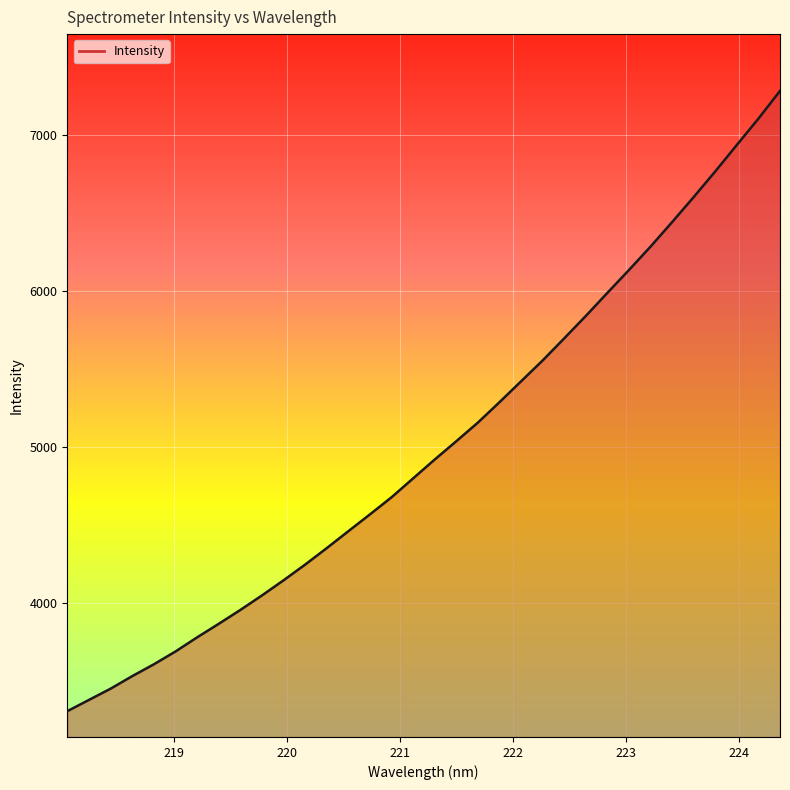

Does the chart have visible grid lines?

Yes